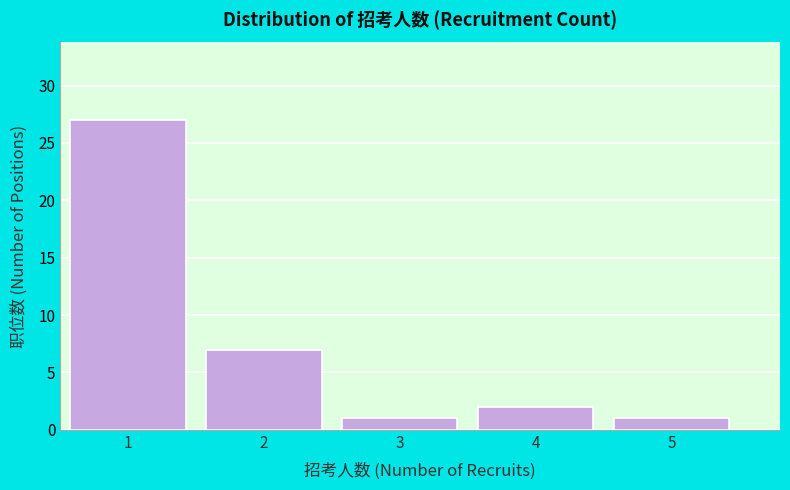

Reading left to right, list all the values displayed in this chart.

27	7	1	2	1